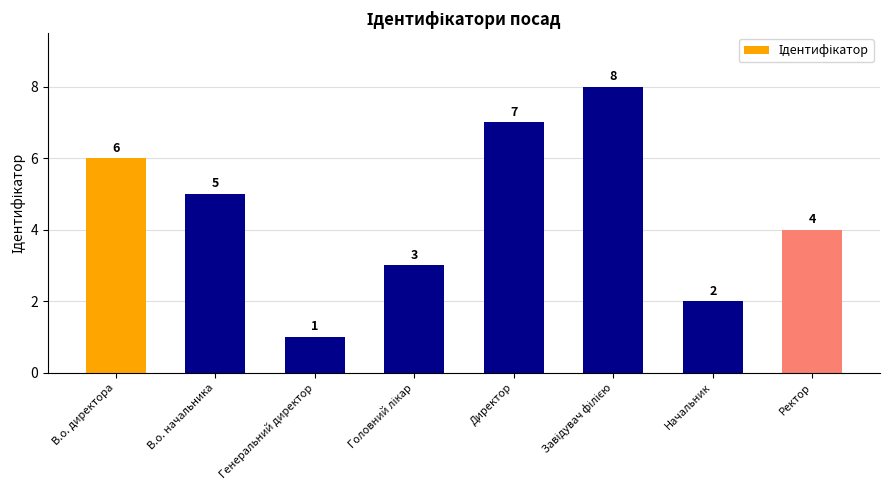

Is it true that the value at В.о. начальника is 5?

True